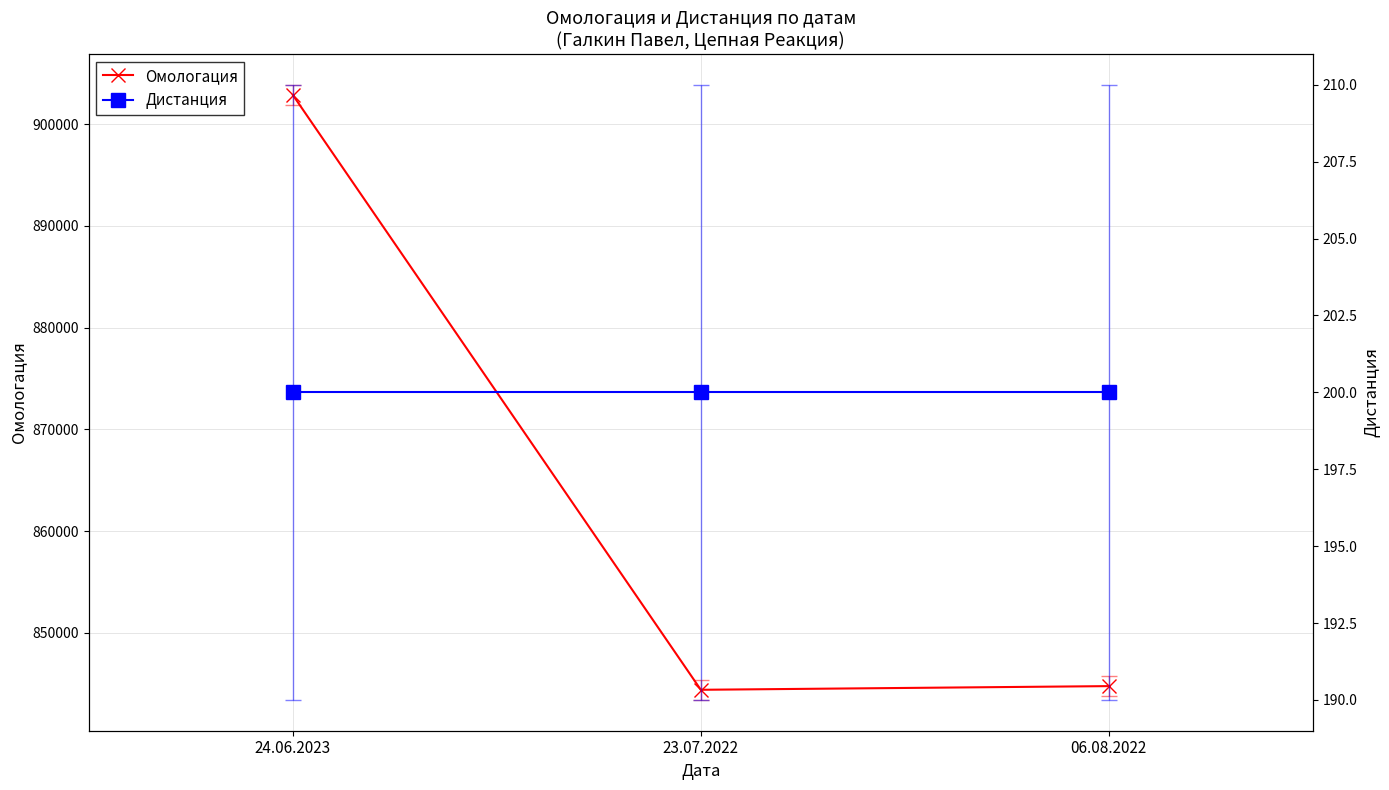

Where is Омологация nearest to the value 873636?

06.08.2022